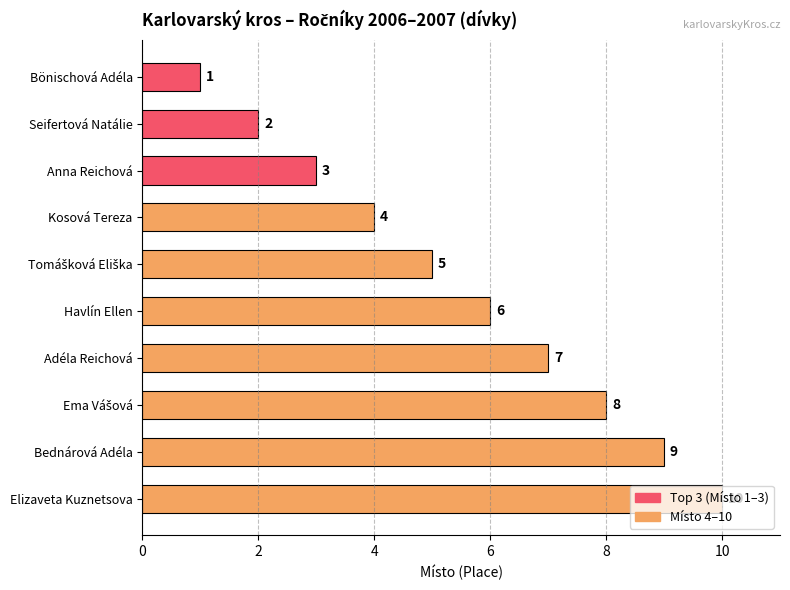

What is the change in value from Bönischová Adéla to Havlín Ellen?

+5